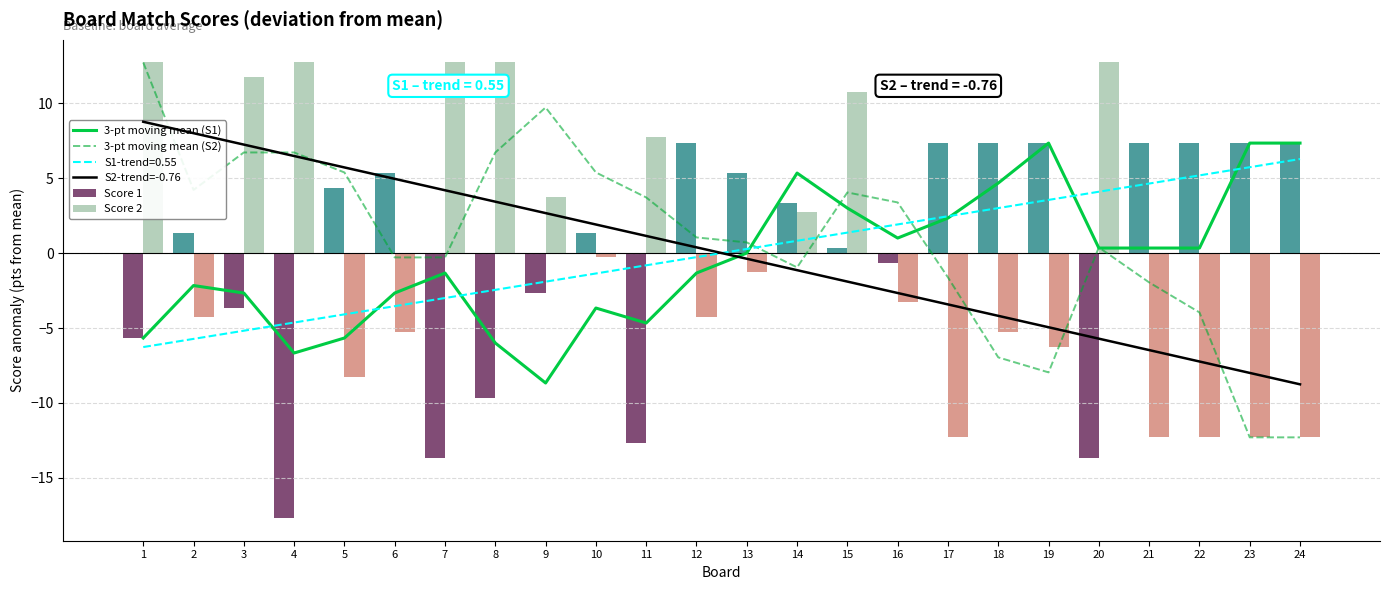

Which series has the largest range (max minus min)?

3-pt moving mean (S2)